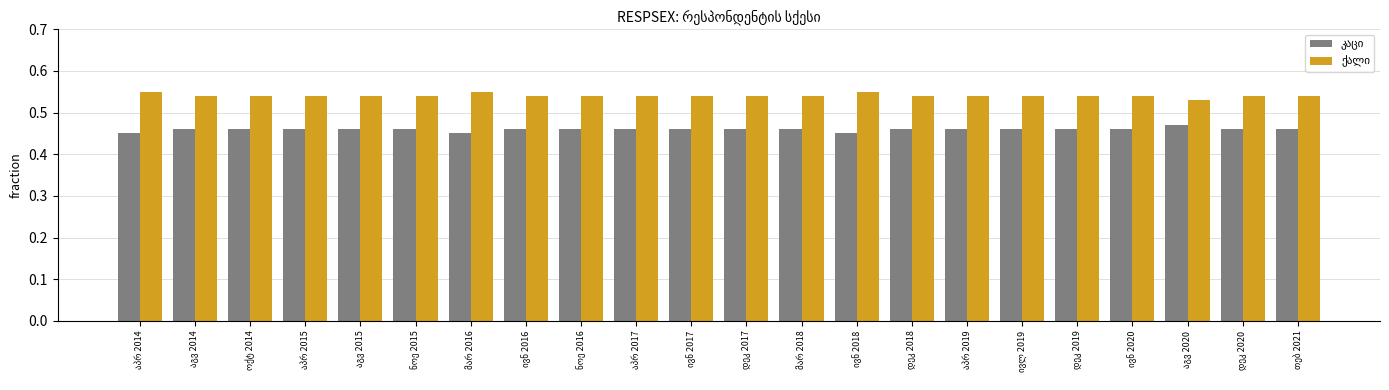

At how many categories does at least one series exceed 0?

22